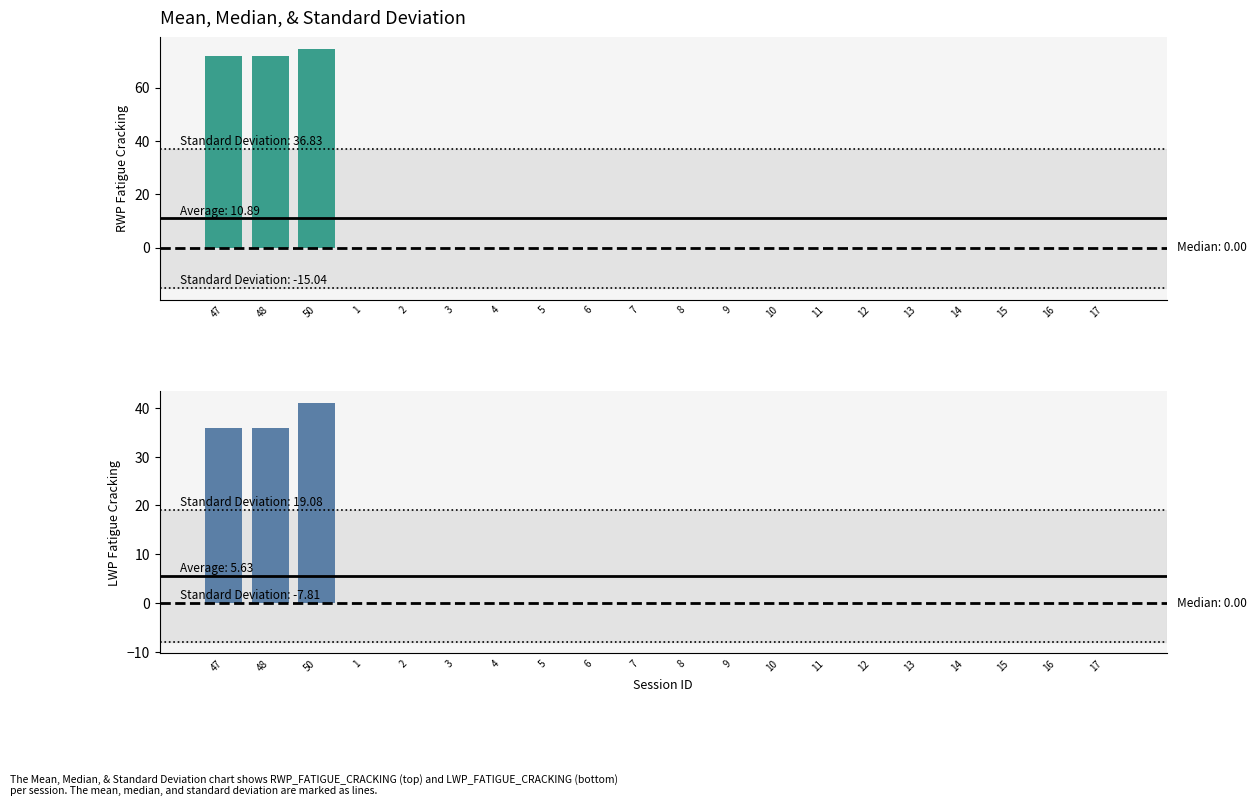

The RWP_FATIGUE_CRACKING series shows -51.7 at 12. True or false?

False